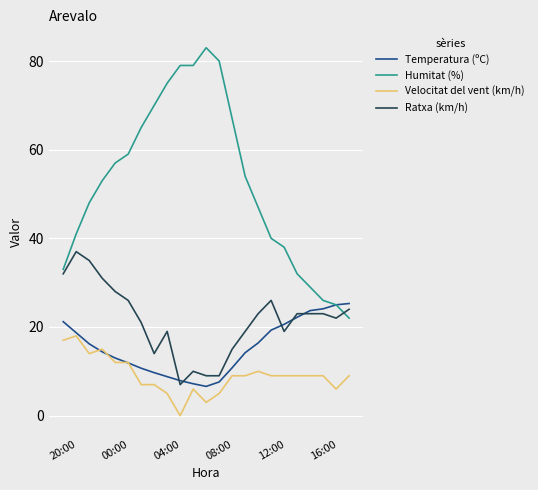

List the series in order of their peak value, highest first.

Humitat (%), Ratxa (km/h), Temperatura (ºC), Velocitat del vent (km/h)